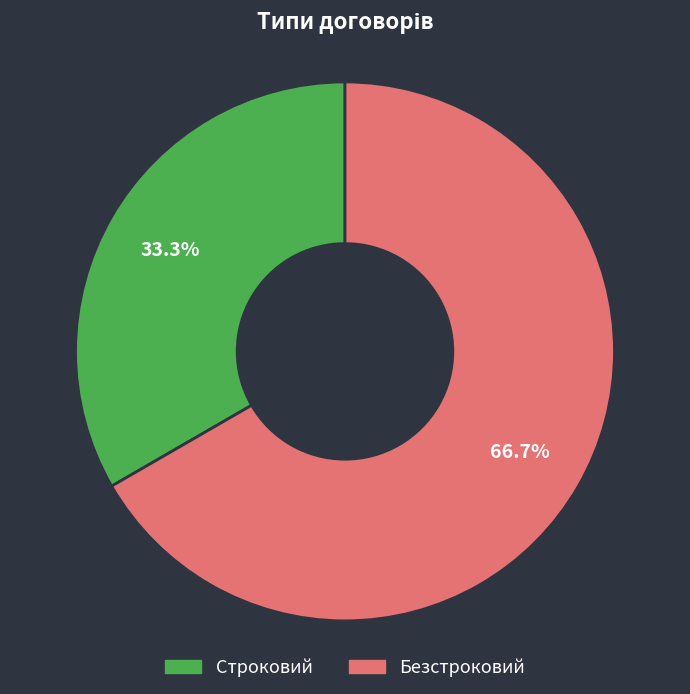

Count the number of slices in the pie.

2